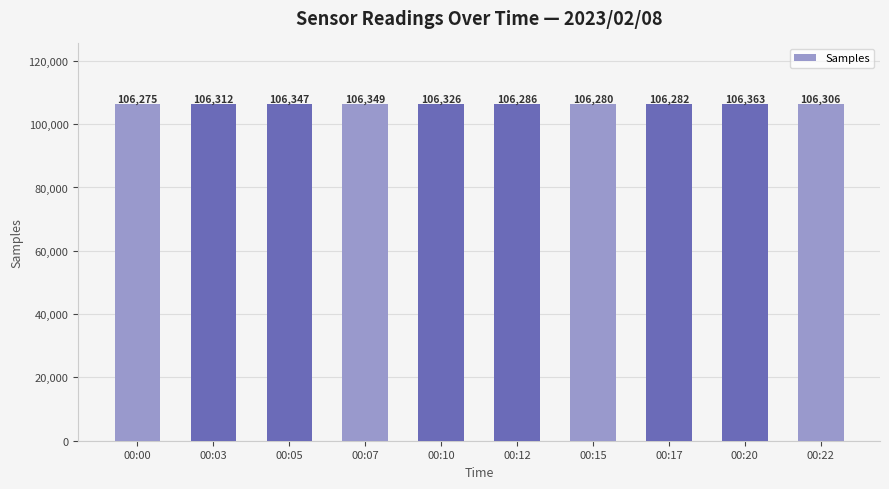

What is the maximum value shown in the chart?

106363